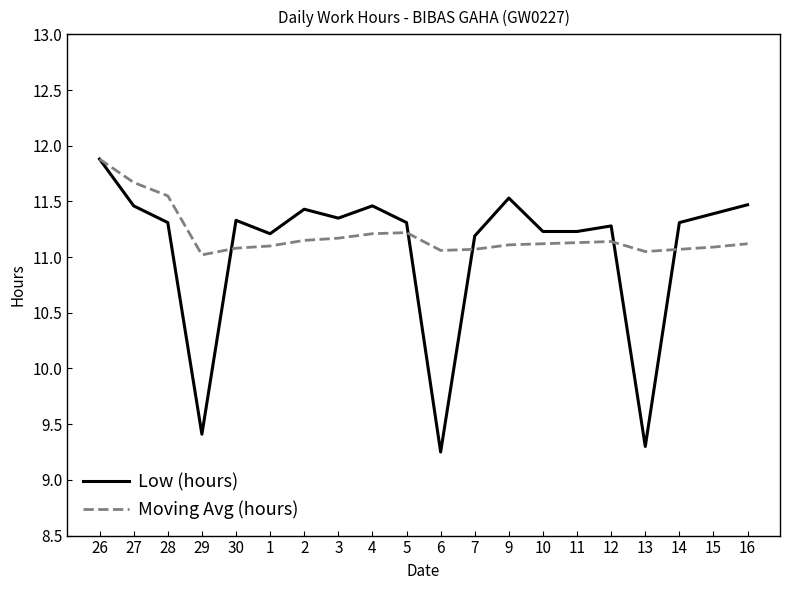

What position from the right is 6?

10